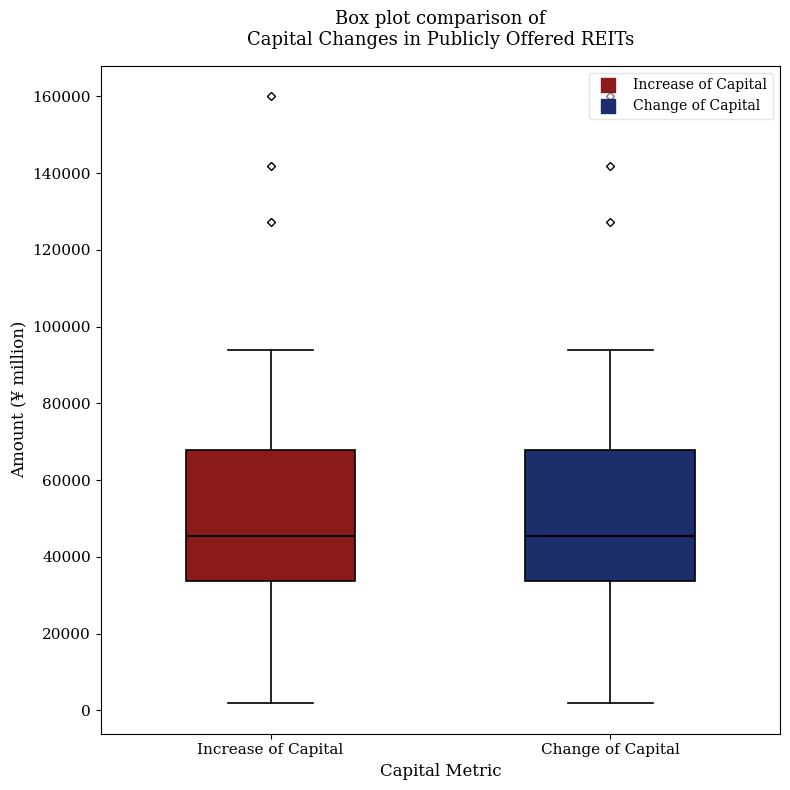

Where is the upper edge of the box for Change of Capital on the y-axis? The values are not printed on the chart, so give them approximately, as read against the axis.

68000